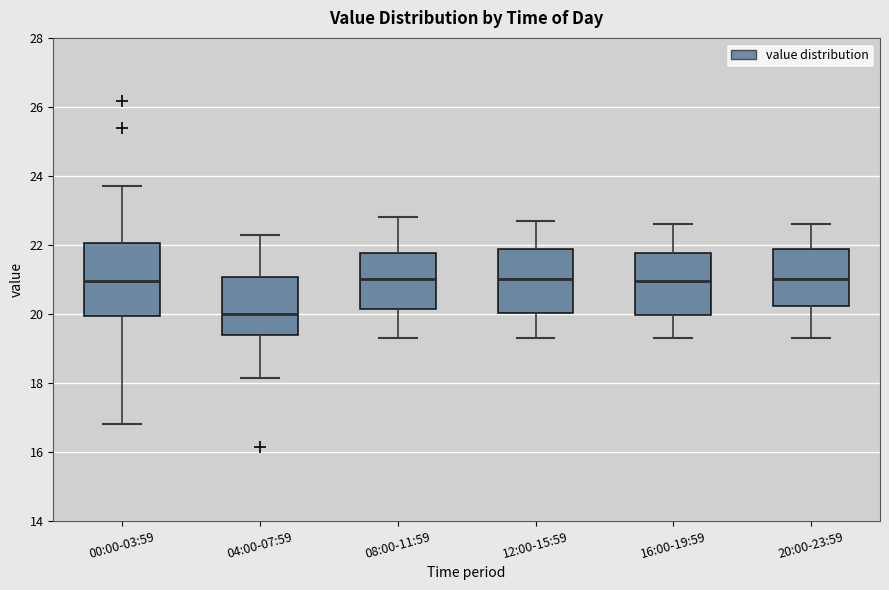

Where is the upper edge of the box for 00:00-03:59 on the y-axis? The values are not printed on the chart, so give them approximately, as read against the axis.

22.0